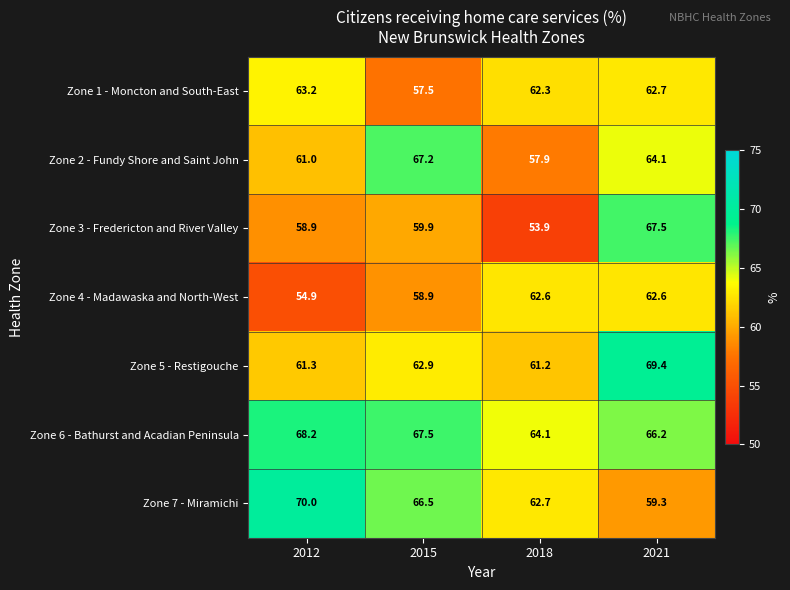

Read the Zone 2 - Fundy Shore and Saint John value at 2012.

61.0